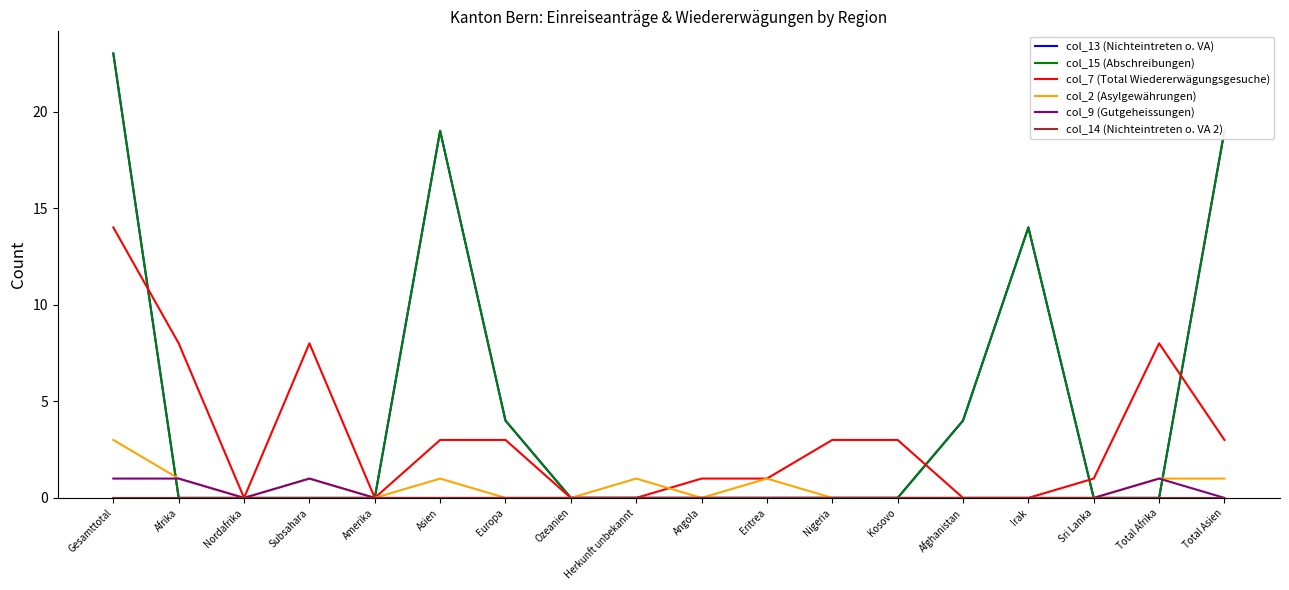

What is the spread (max minus min) of values at Sri Lanka?

1